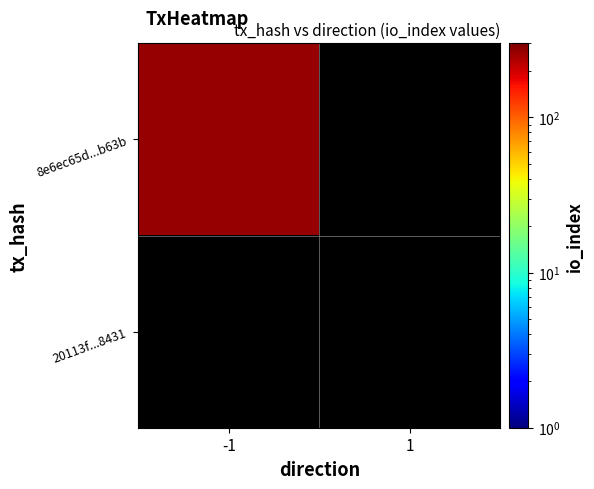

At -1, list the series in order from smallest to largest.

20113f06982efeb915f44fa3fbabf181e148431, 8e6ec65d1f2e40a87aeaccbfbecd938f095b63b